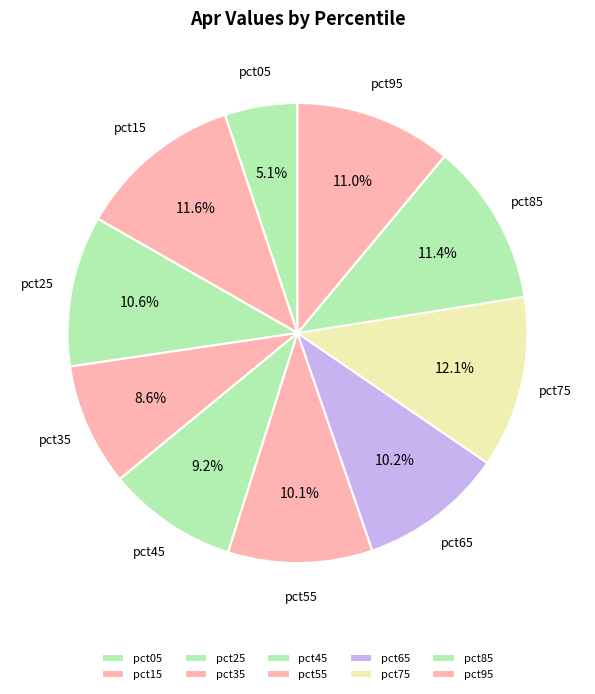

Rank the categories by value from highest to lowest.

pct75, pct15, pct85, pct95, pct25, pct65, pct55, pct45, pct35, pct05